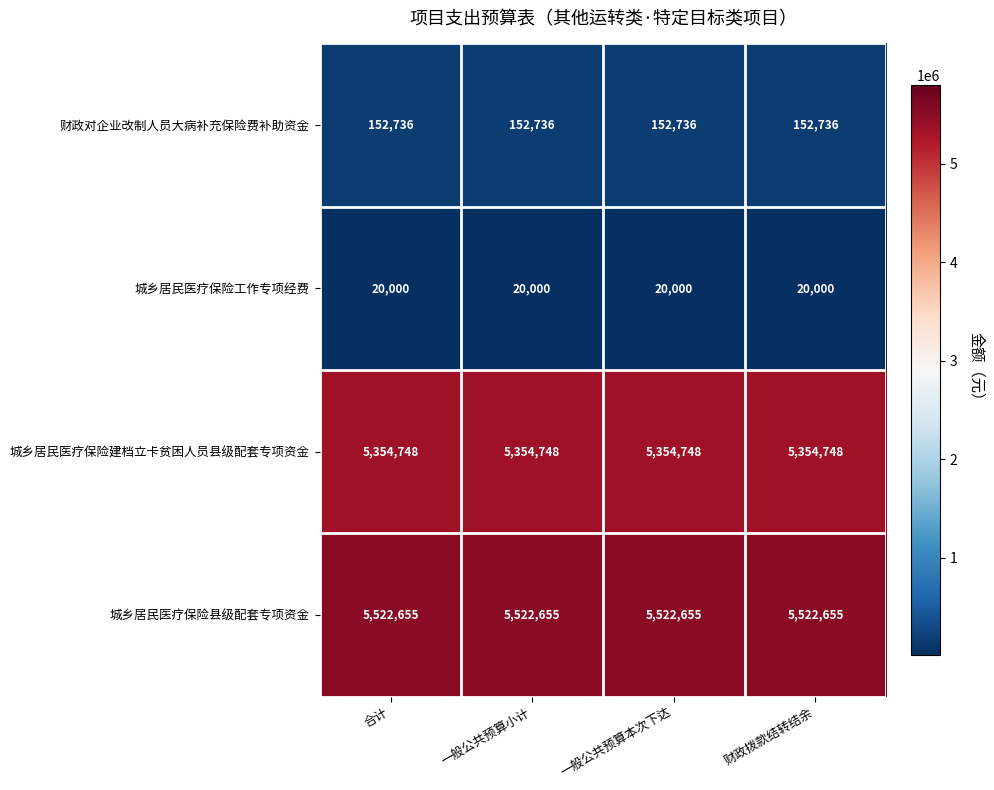

Rank the series at 一般公共预算本次下达 from highest to lowest value.

城乡居民医疗保险县级配套专项资金, 城乡居民医疗保险建档立卡贫困人员县级配套专项资金, 财政对企业改制人员大病补充保险费补助资金, 城乡居民医疗保险工作专项经费